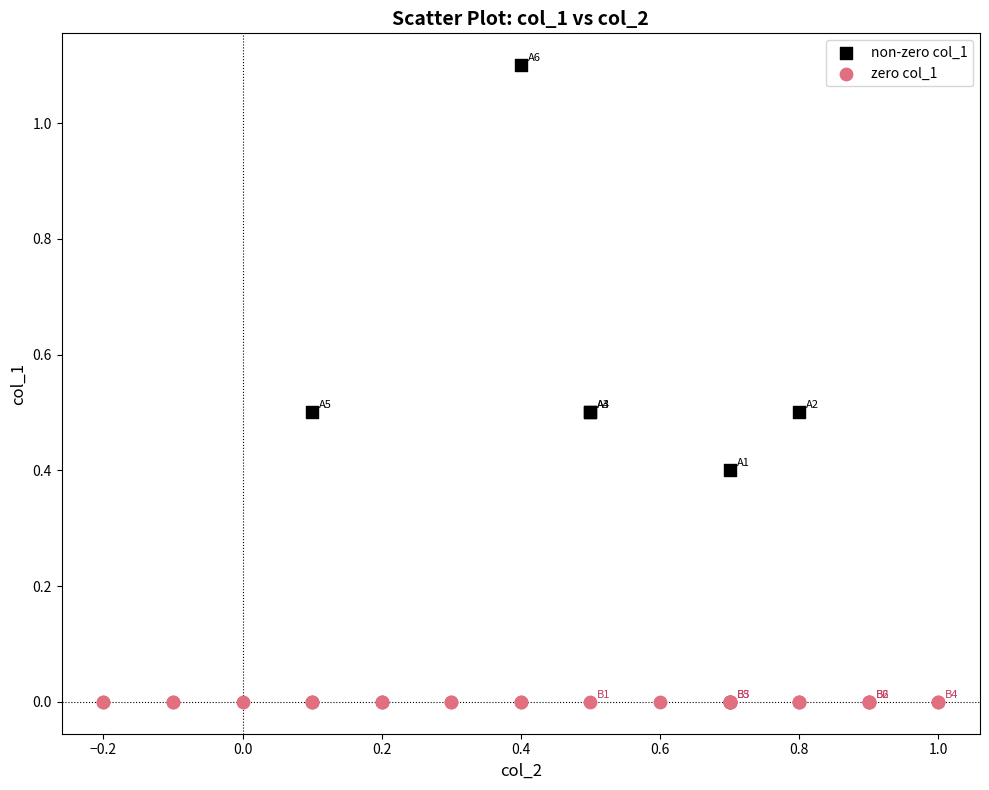

What are all the series names shown in the legend?

non-zero col_1, zero col_1